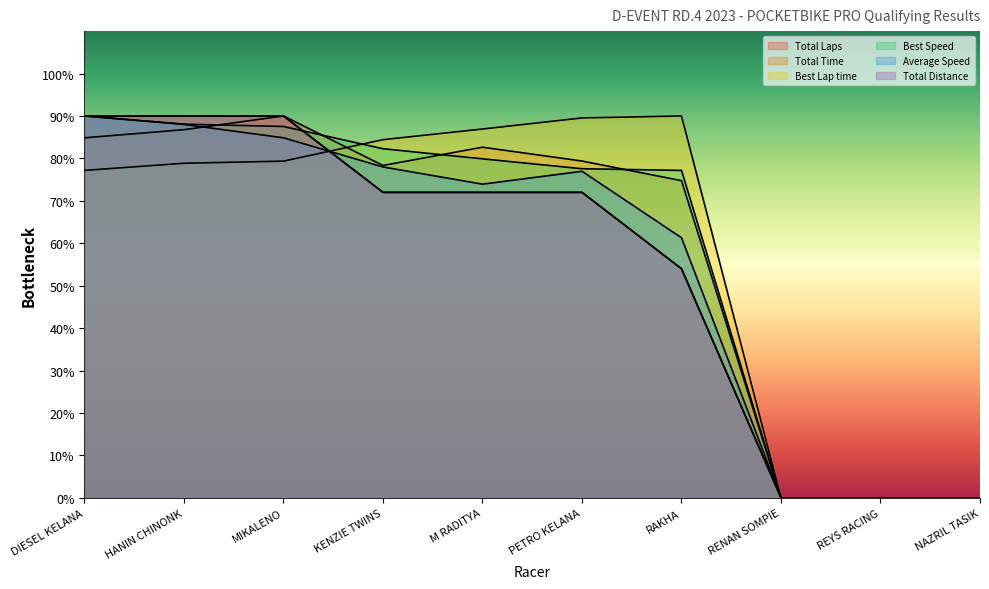

True or false: Best Speed and Average Speed intersect in this chart.

False